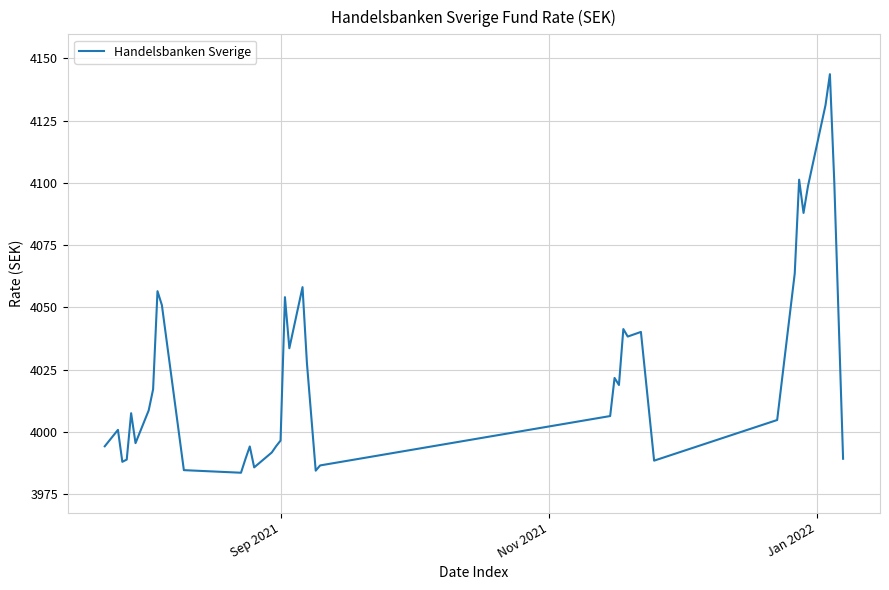

What is the minimum value shown in the chart?

3983.7